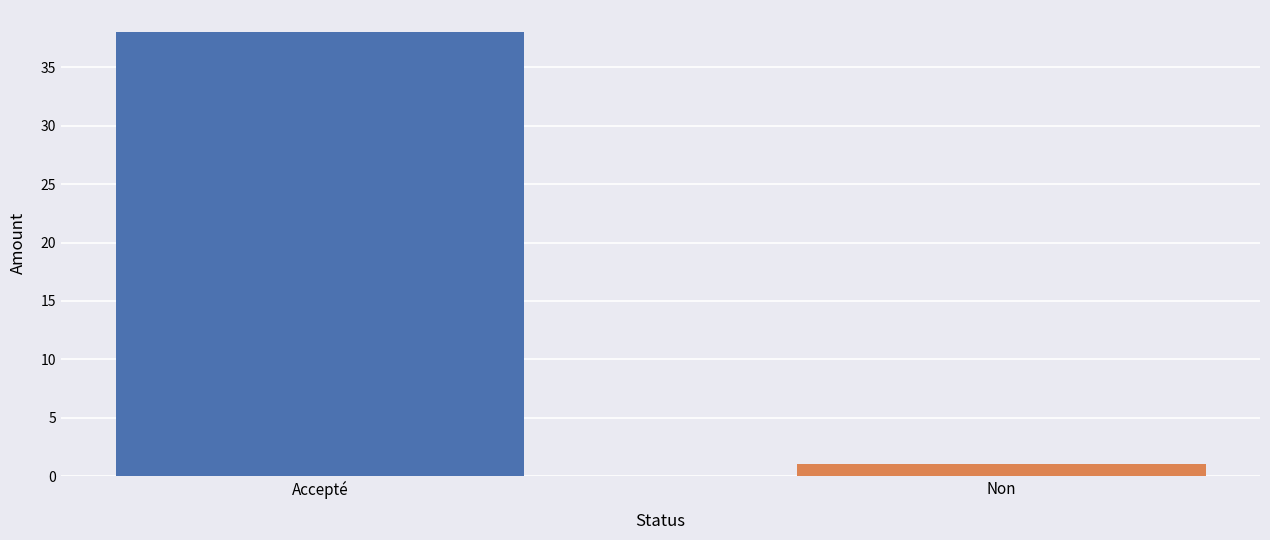

List the labels in order of value, largest first.

Accepté, Non